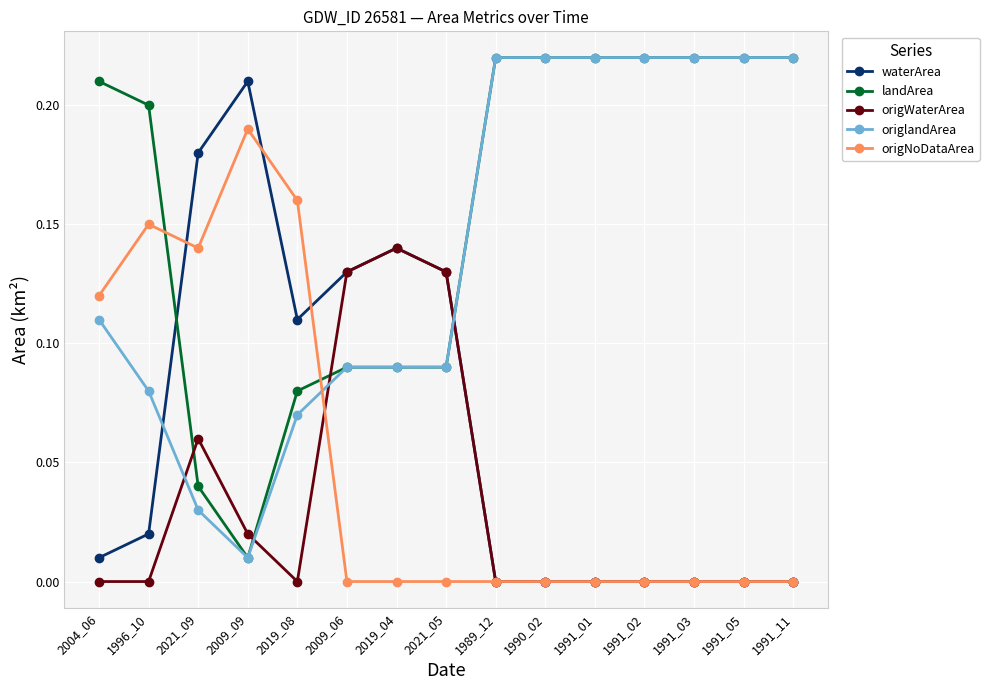

What position from the left is 2009_09?

4